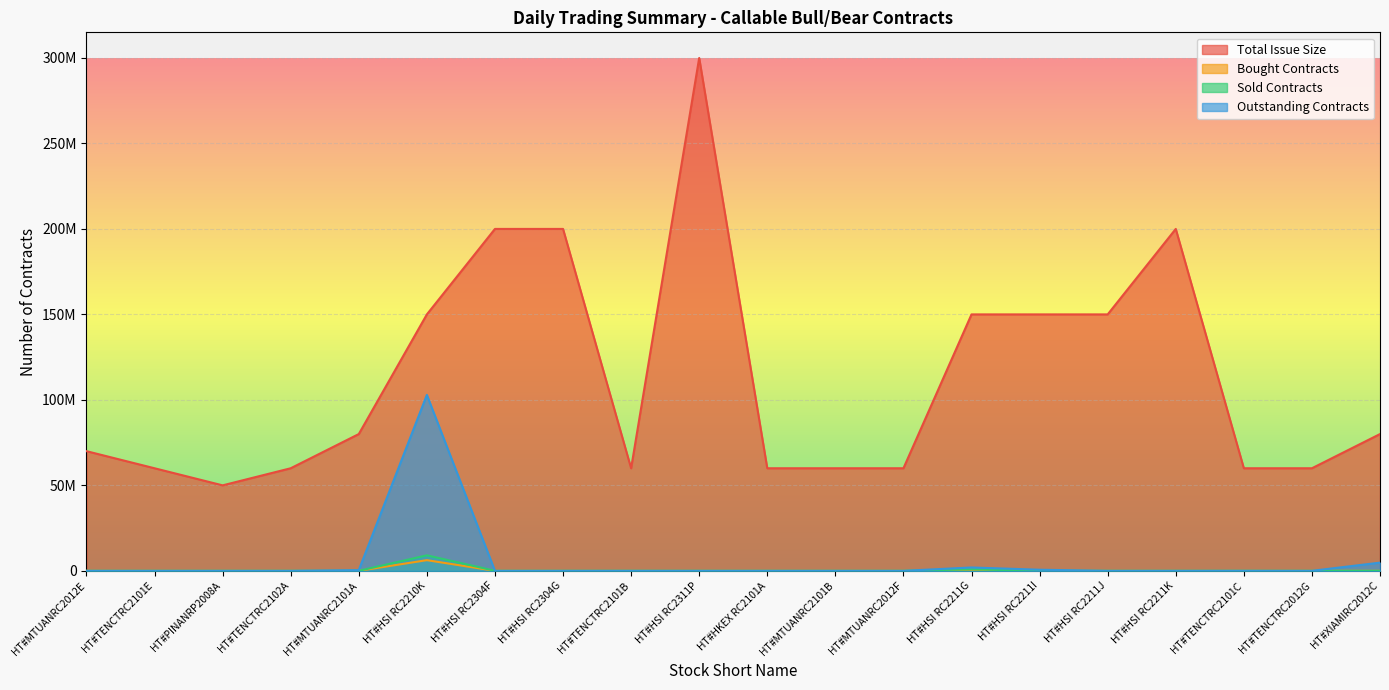

How many data points in Total Issue Size are less than 80000000?

10